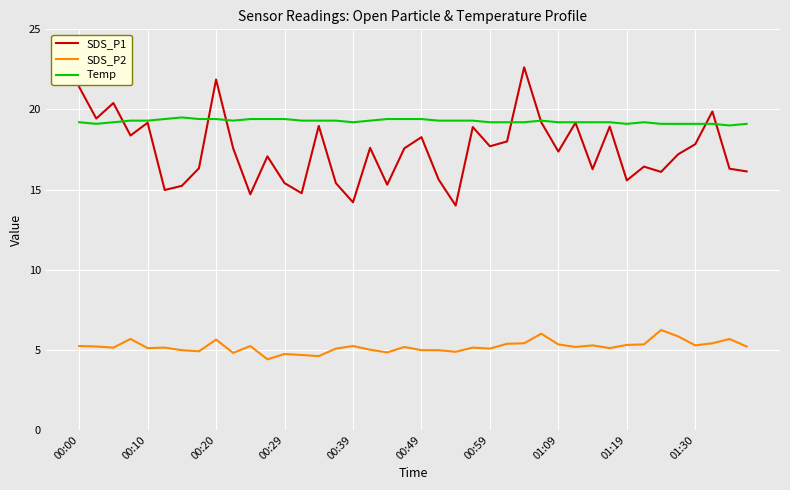

Which series has the largest total across all categories?

Temp